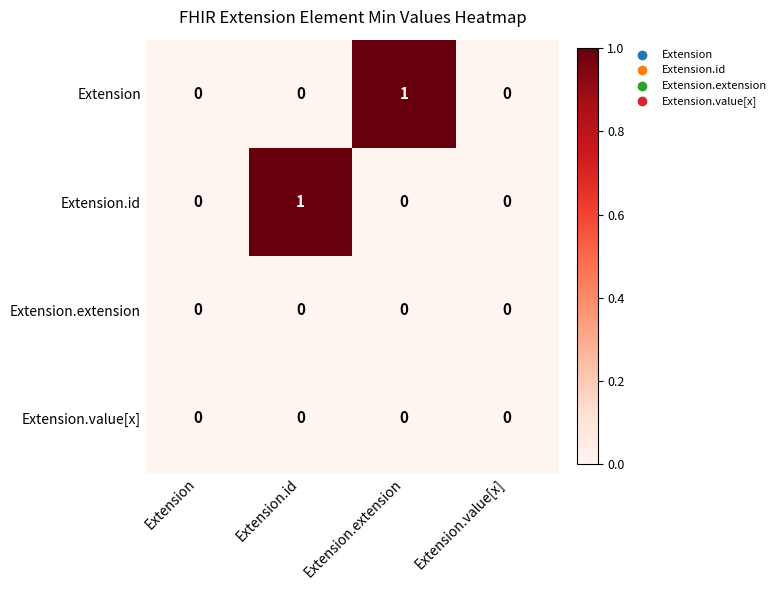

Reading left to right, extract all data points from this chart.

Extension: Extension=0	Extension.id=0	Extension.extension=1	Extension.value[x]=0
Extension.id: Extension=0	Extension.id=1	Extension.extension=0	Extension.value[x]=0
Extension.extension: Extension=0	Extension.id=0	Extension.extension=0	Extension.value[x]=0
Extension.value[x]: Extension=0	Extension.id=0	Extension.extension=0	Extension.value[x]=0